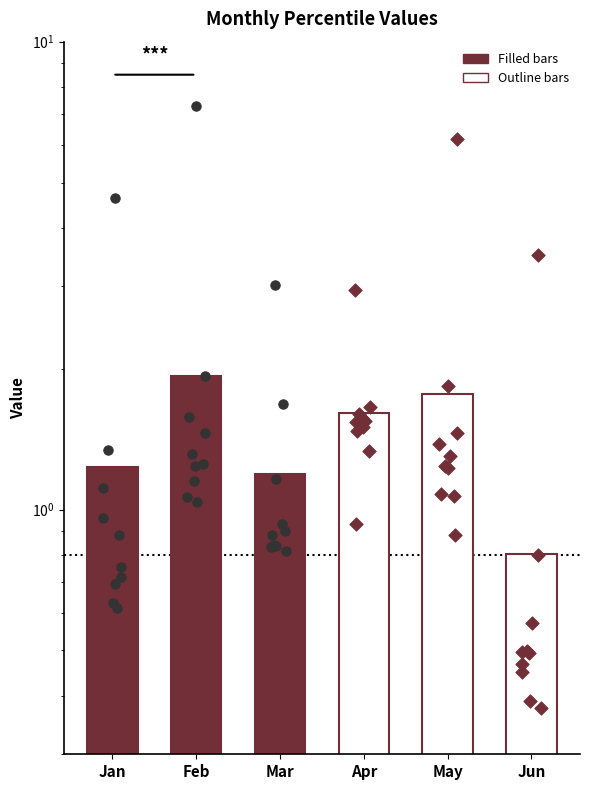

Which series reaches the maximum Y coordinate?

Feb